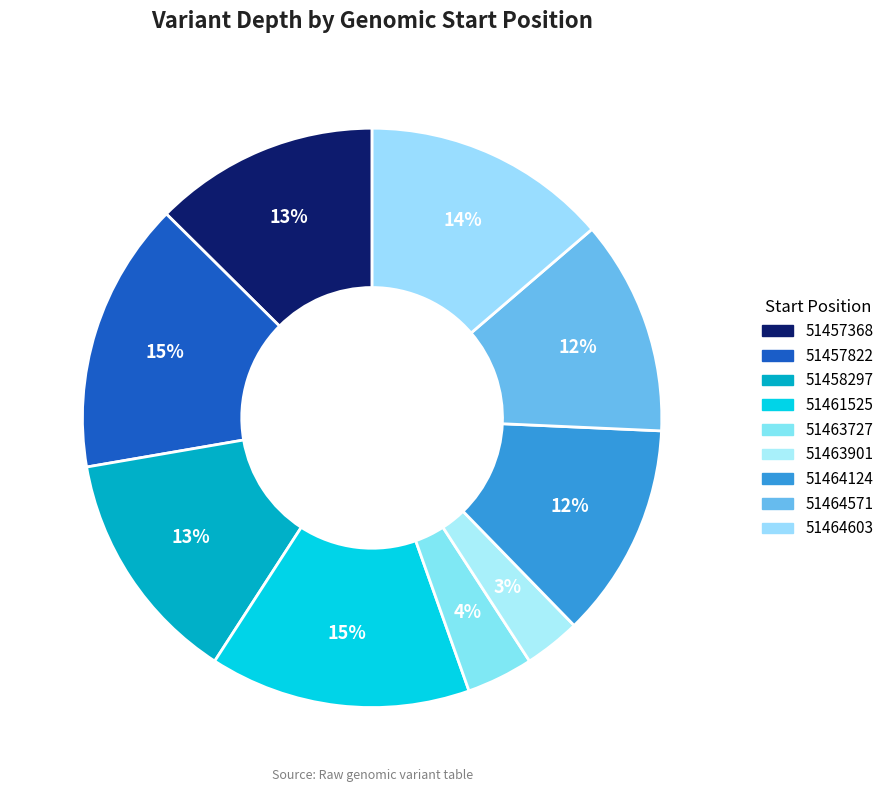

To the nearest percent, what percentage of the pie is 51463727?

4%